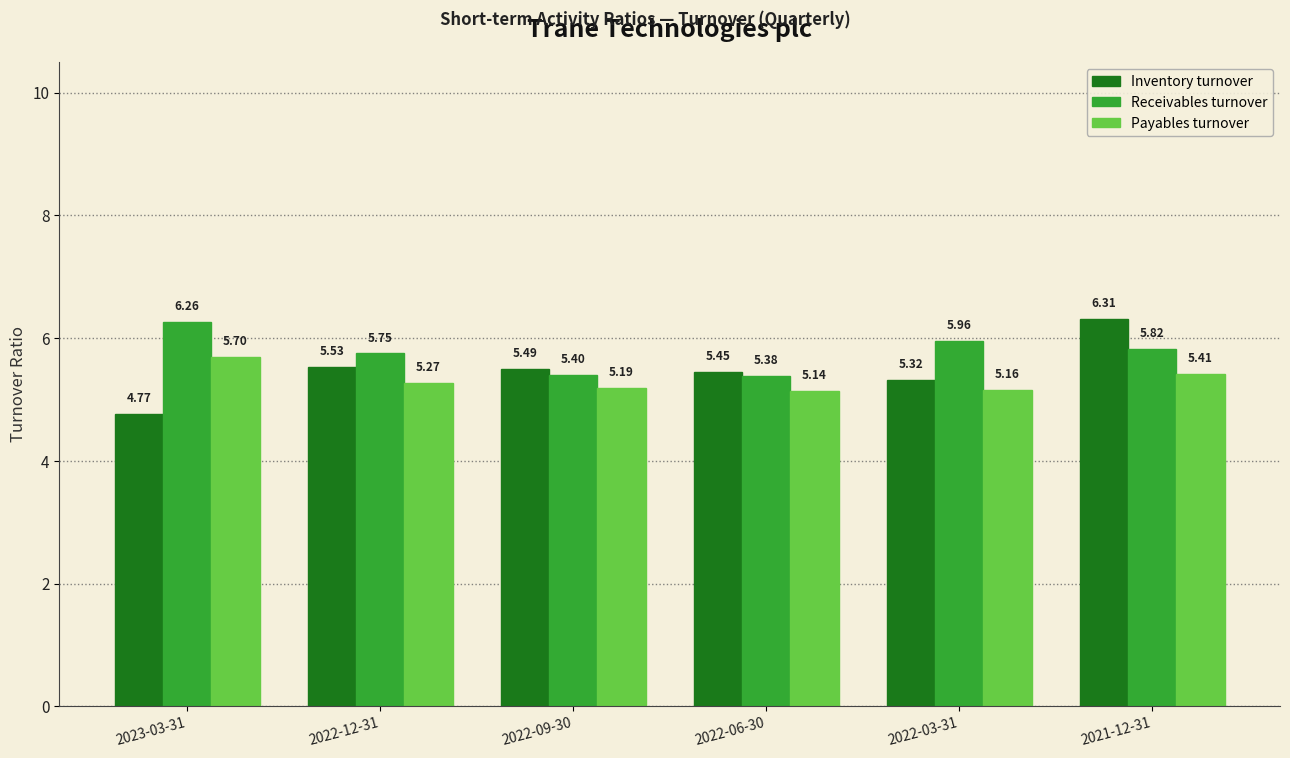

What is the label of the 2nd bar from the left?

2022-12-31